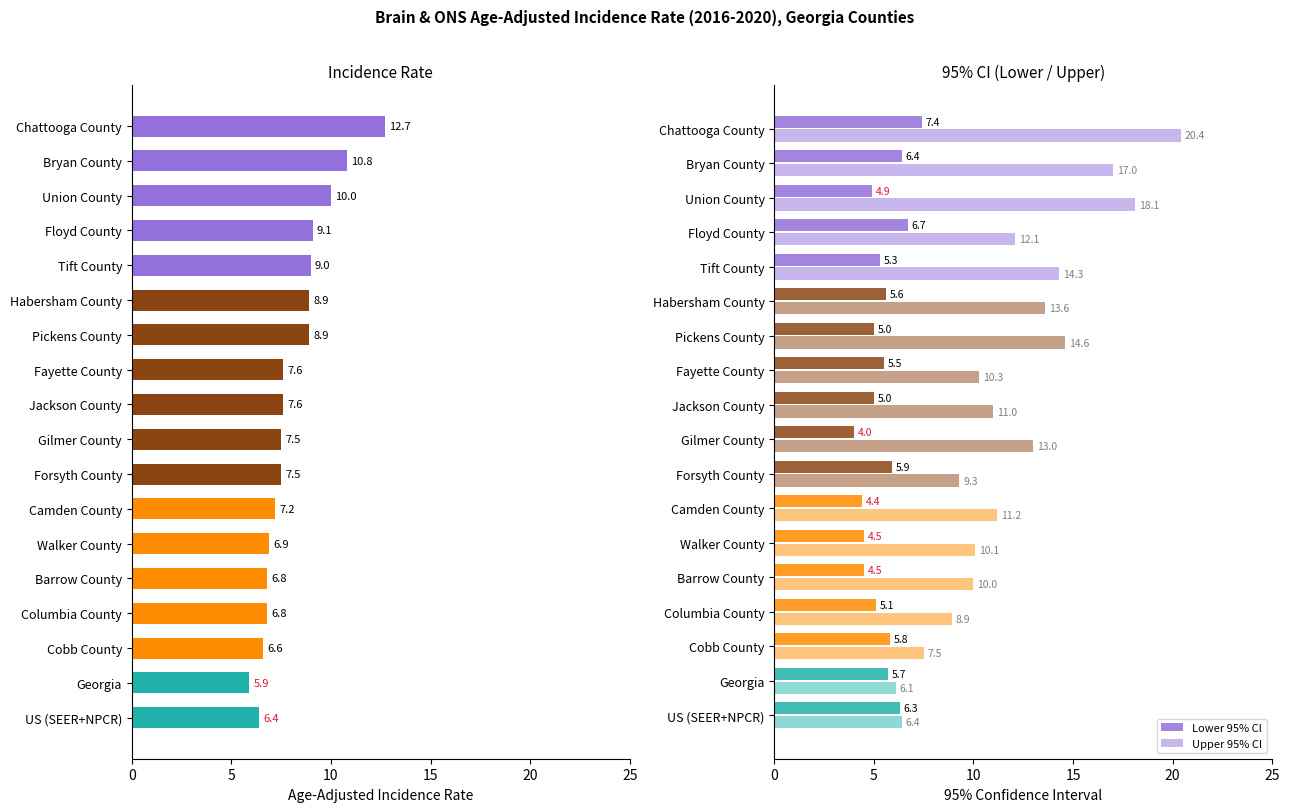

List the series in order of their overall mean, highest first.

Upper 95% CI, Age-Adjusted Incidence Rate, Lower 95% CI